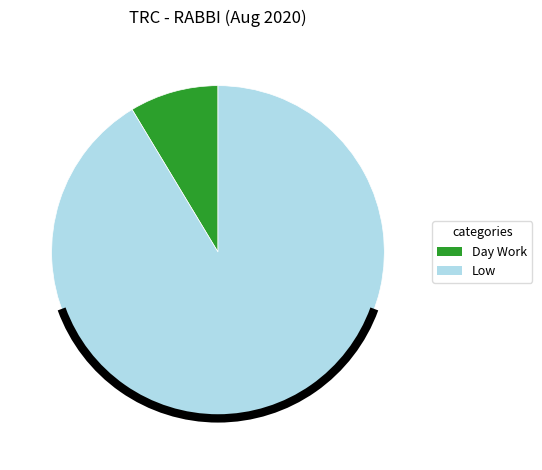

Which slice is the smallest?

Day Work